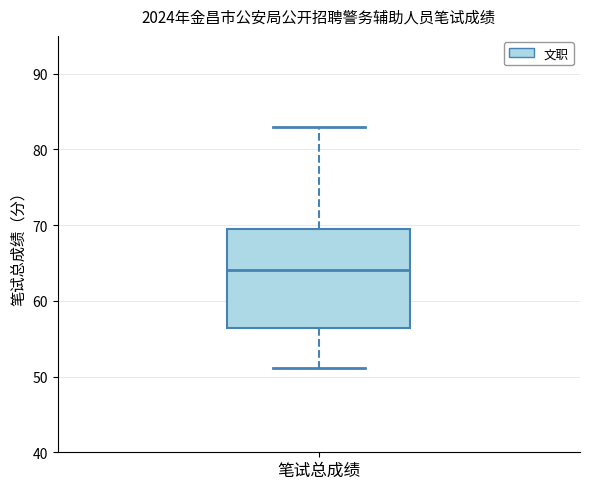

Where does the upper whisker of the box for 笔试总成绩 end on the y-axis? The values are not printed on the chart, so give them approximately, as read against the axis.

83